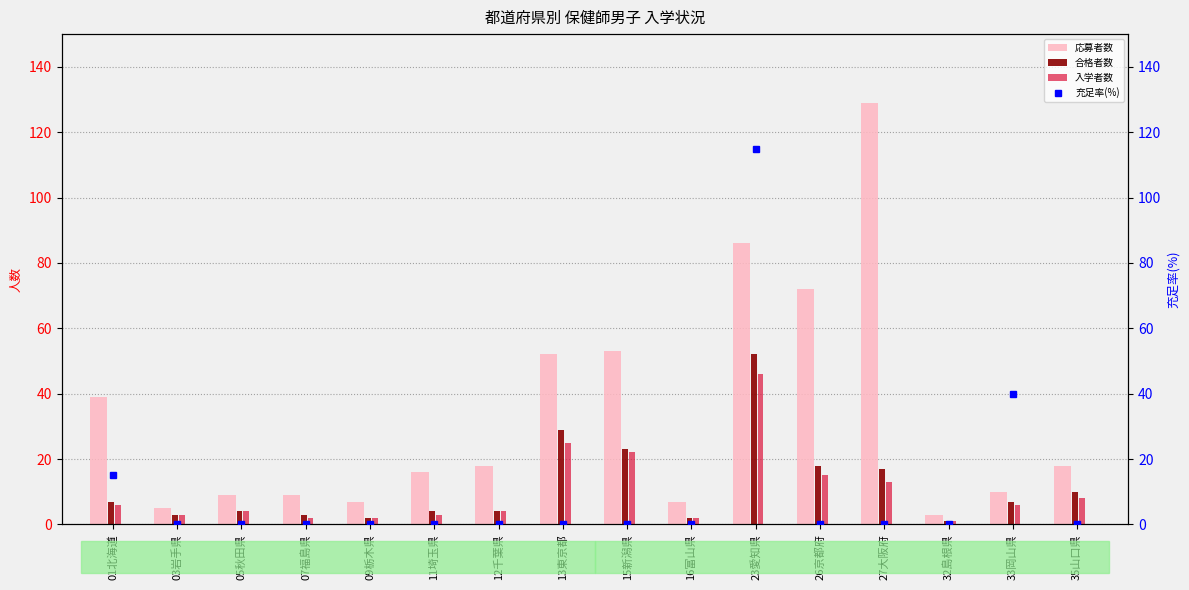

Between 33岡山県 and 35山口県, which series saw the biggest shift?

充足率(%)